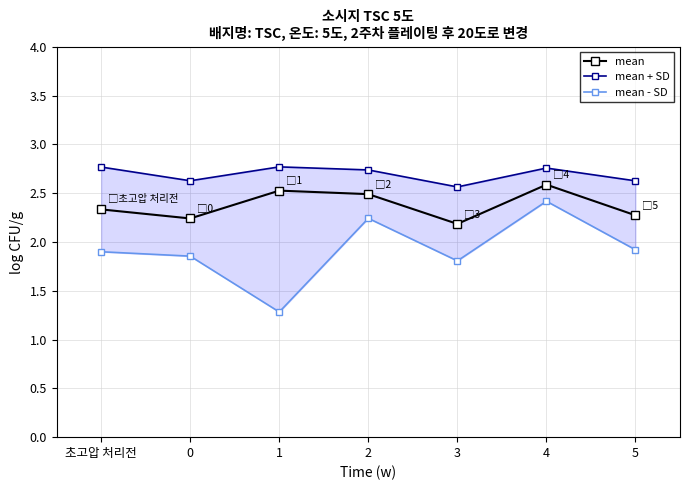

True or false: mean - SD and mean + SD intersect in this chart.

False